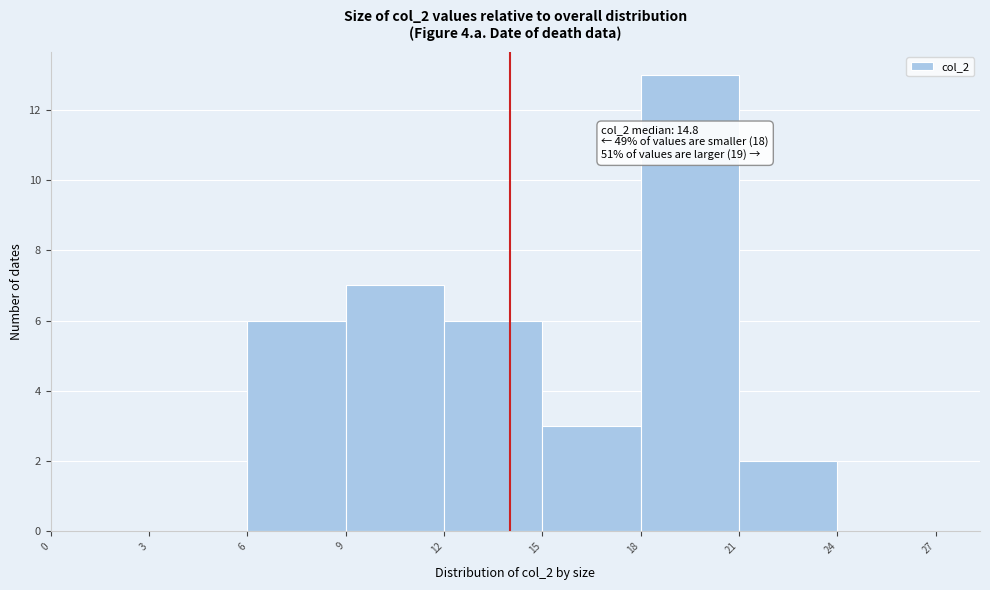

Over which range of the x-axis is the bar tallest?

18 to 21